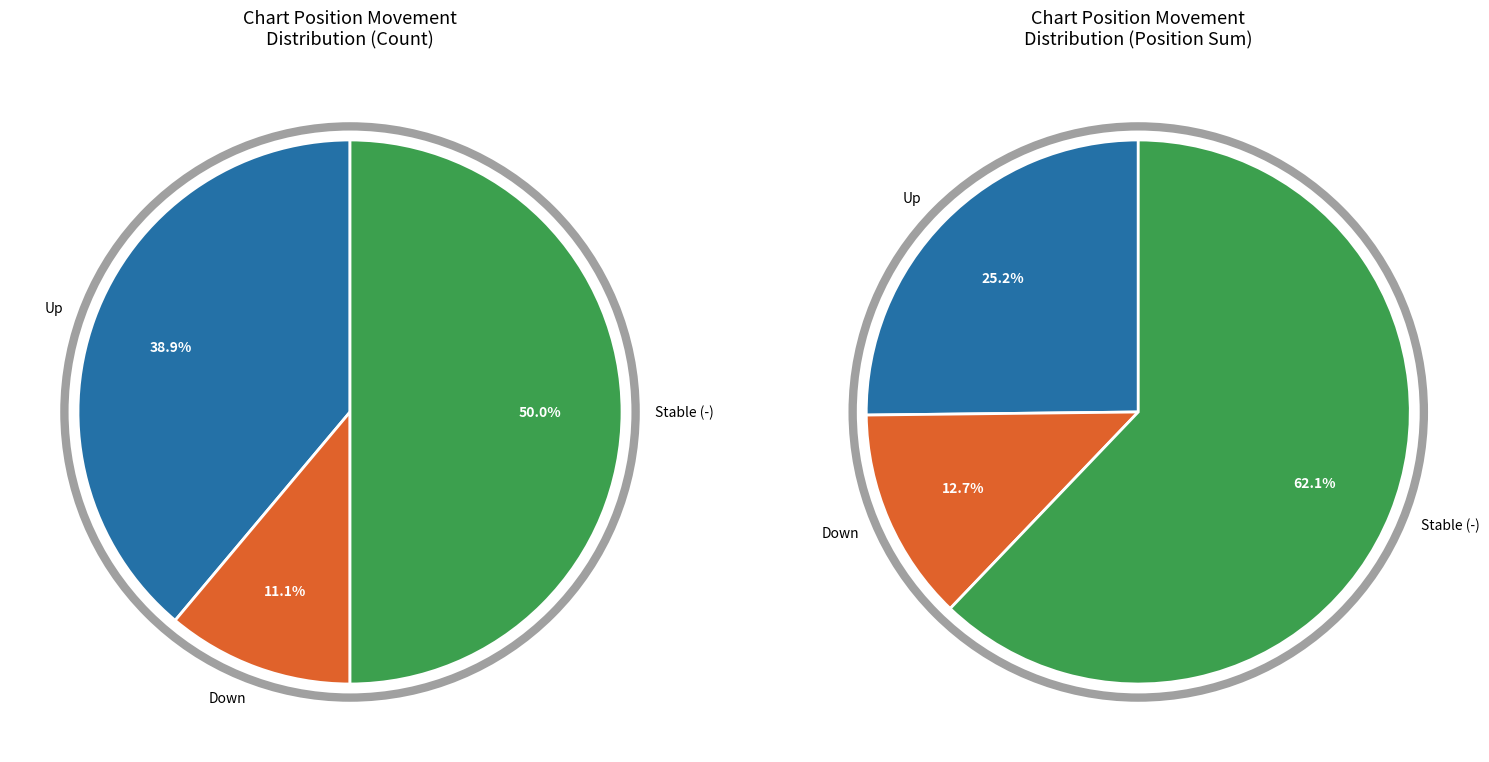

True or false: down accounts for 24% of the total.

False